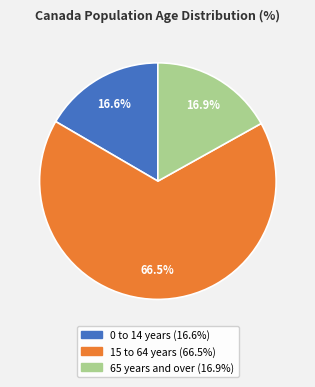

Count the number of slices in the pie.

3